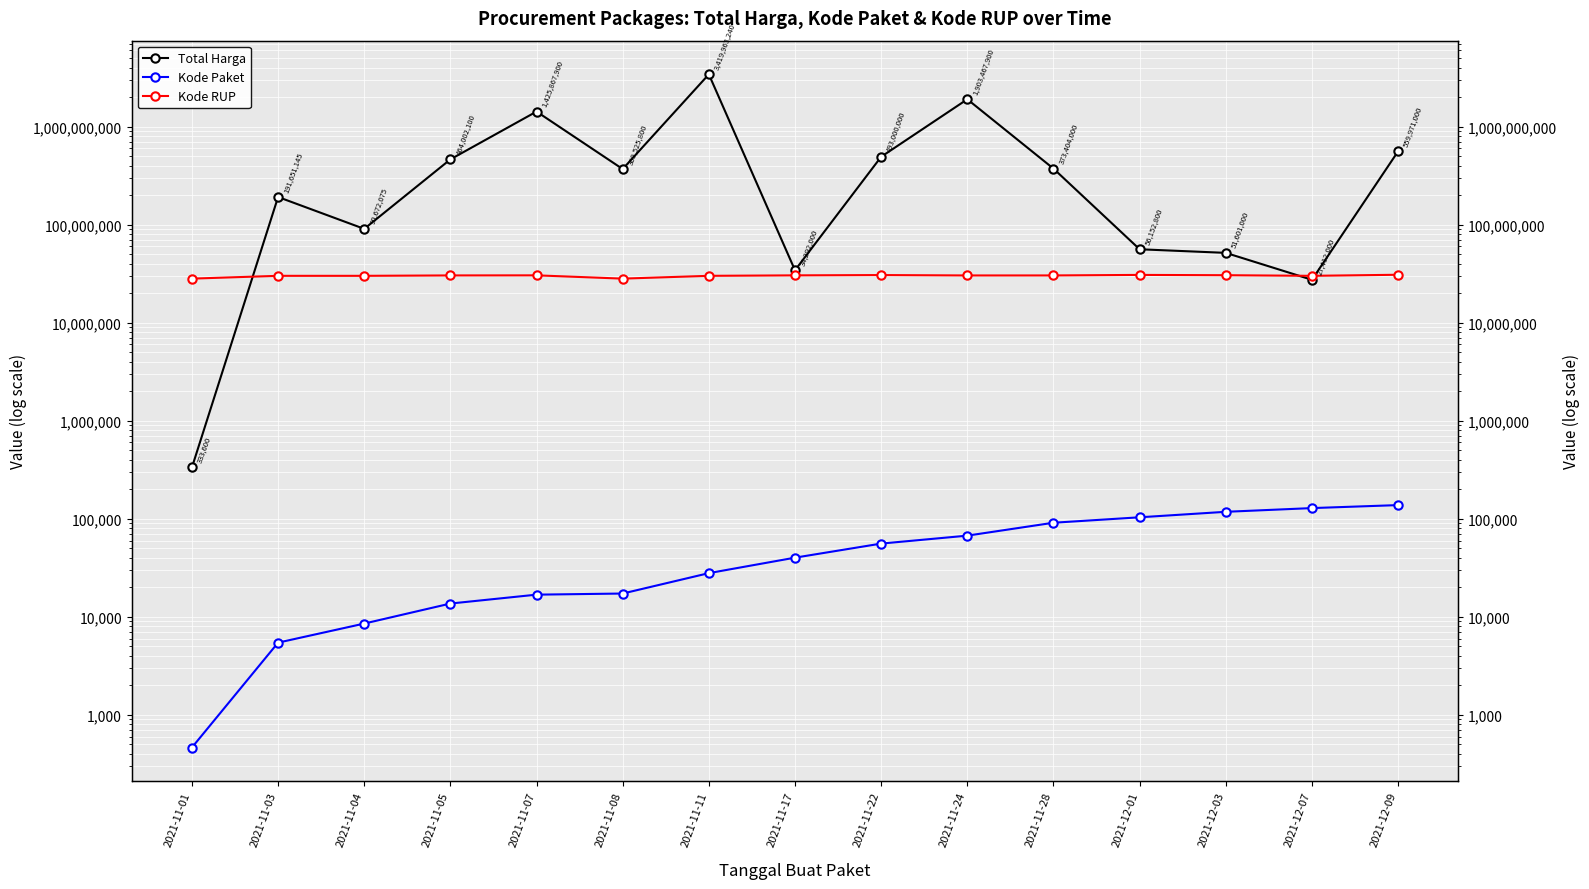

What is the sum of all Kode RUP values?

451393785